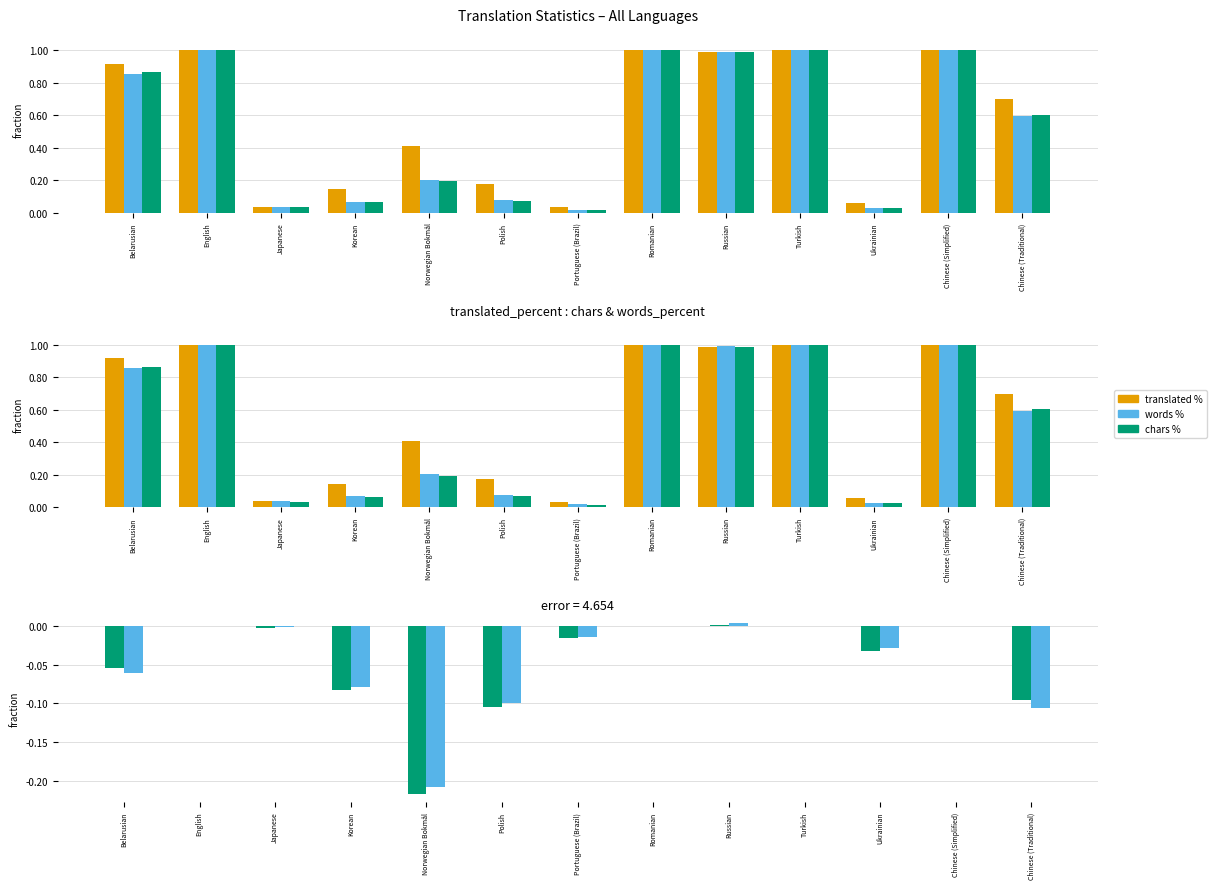

How many series are shown in this chart?

5